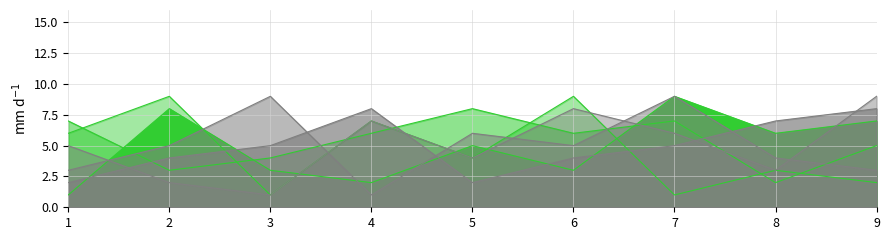

Where is the first local minimum for col_2?

3